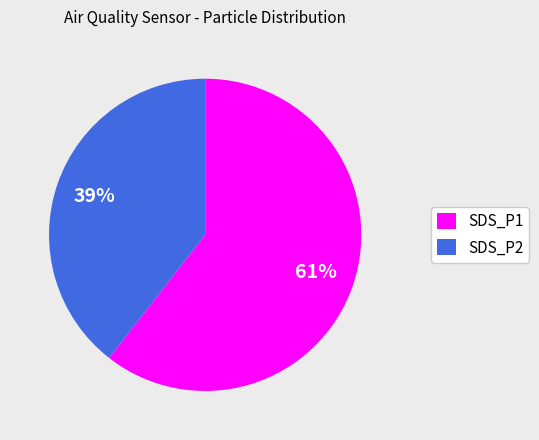

True or false: SDS_P2 accounts for 39% of the total.

True